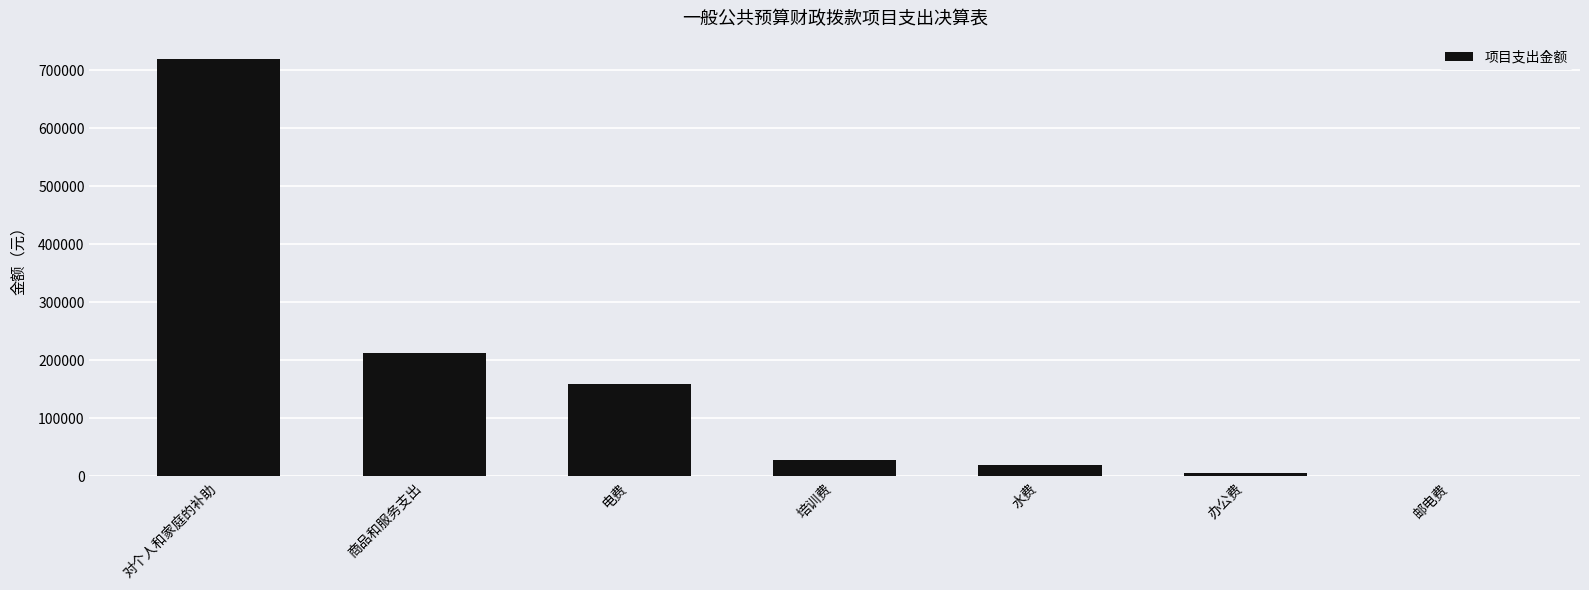

What is the greatest value displayed?

719890.0